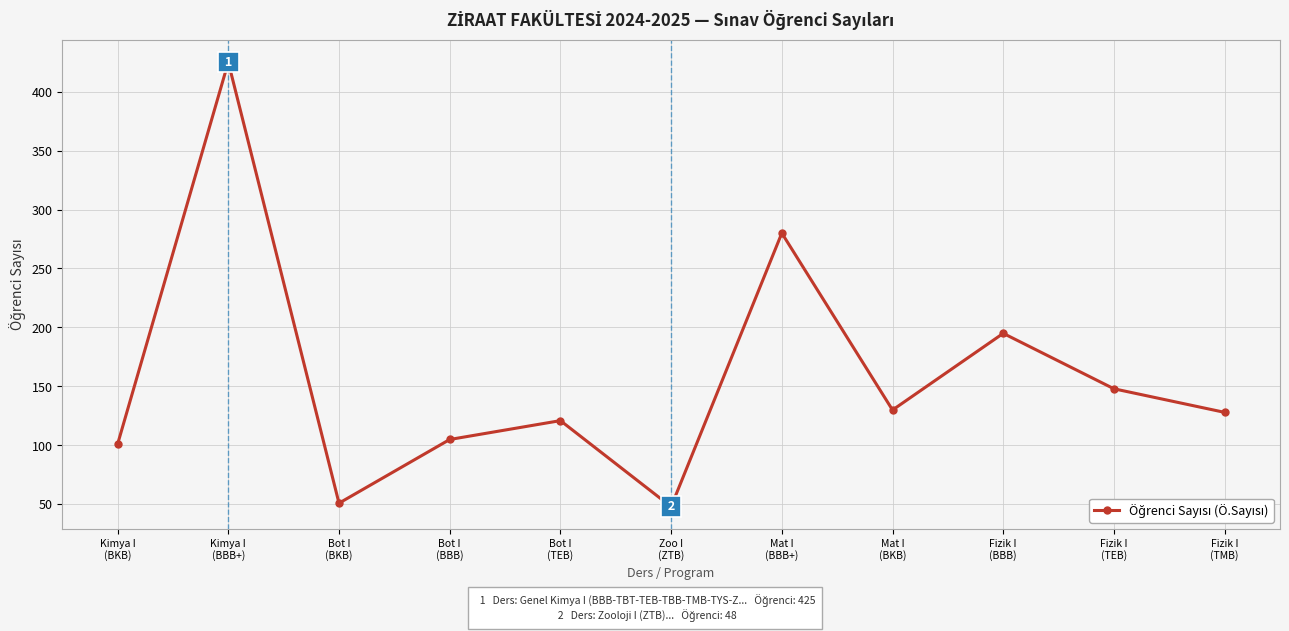

Reading right to left, what are all the values shown in this chart?

Fizik I
(TMB)=128	Fizik I
(TEB)=148	Fizik I
(BBB)=195	Mat I
(BKB)=130	Mat I
(BBB+)=280	Zoo I
(ZTB)=48	Bot I
(TEB)=121	Bot I
(BBB)=105	Bot I
(BKB)=51	Kimya I
(BBB+)=425	Kimya I
(BKB)=101